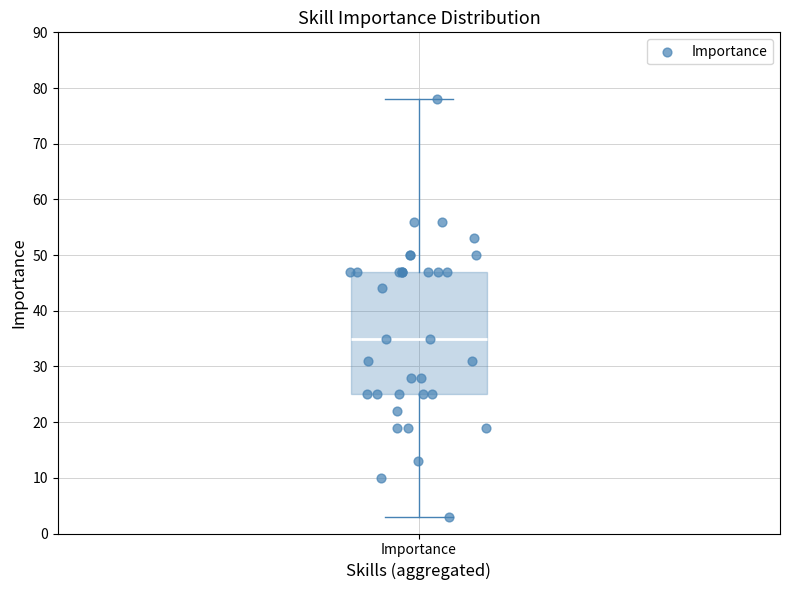

Read this box plot against the y-axis: the position of the median line, the range covered by the box, and the ends of both whiskers. The values are not printed on the chart, so give them approximately, as read against the axis.

median 35, box 25 to 47, whiskers 3 to 78